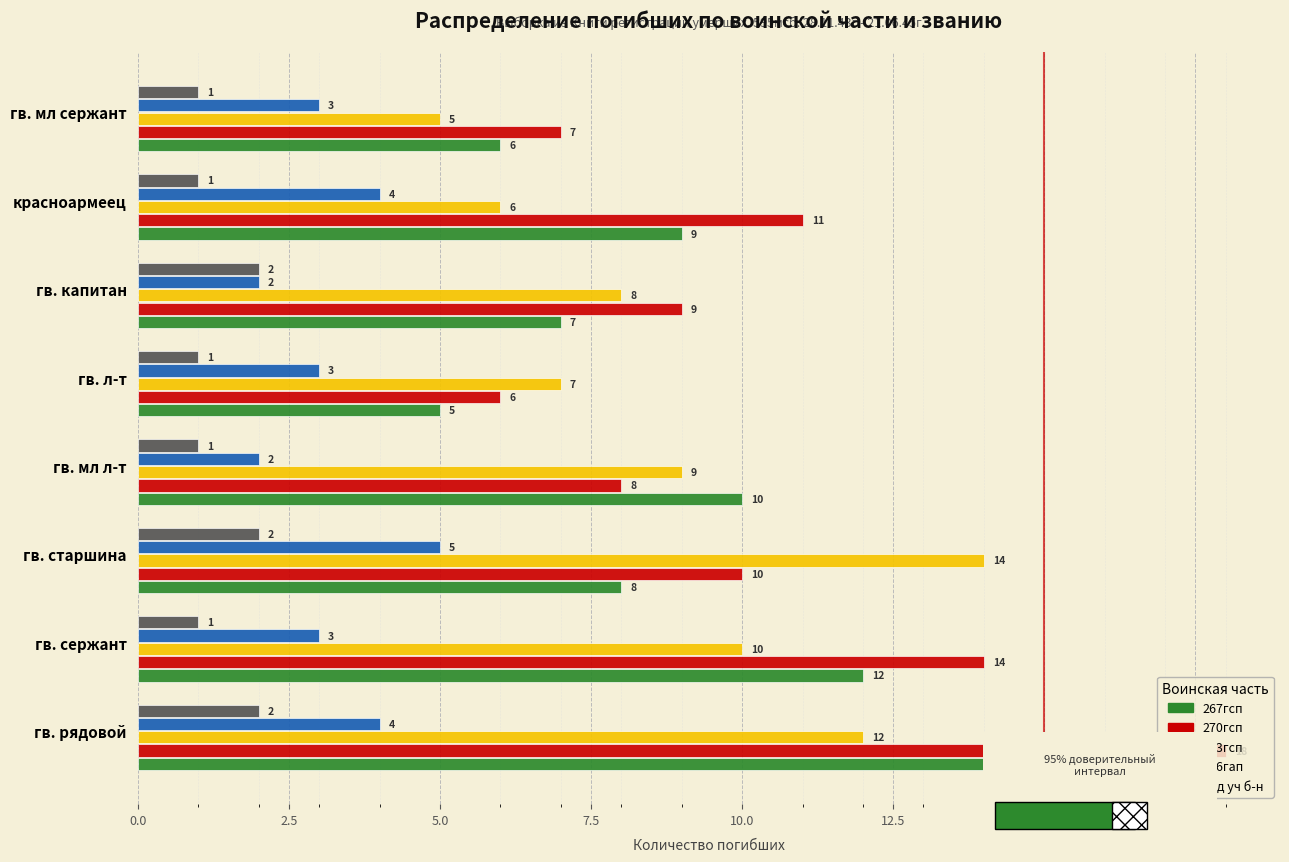

What is the minimum value shown in the chart?

1